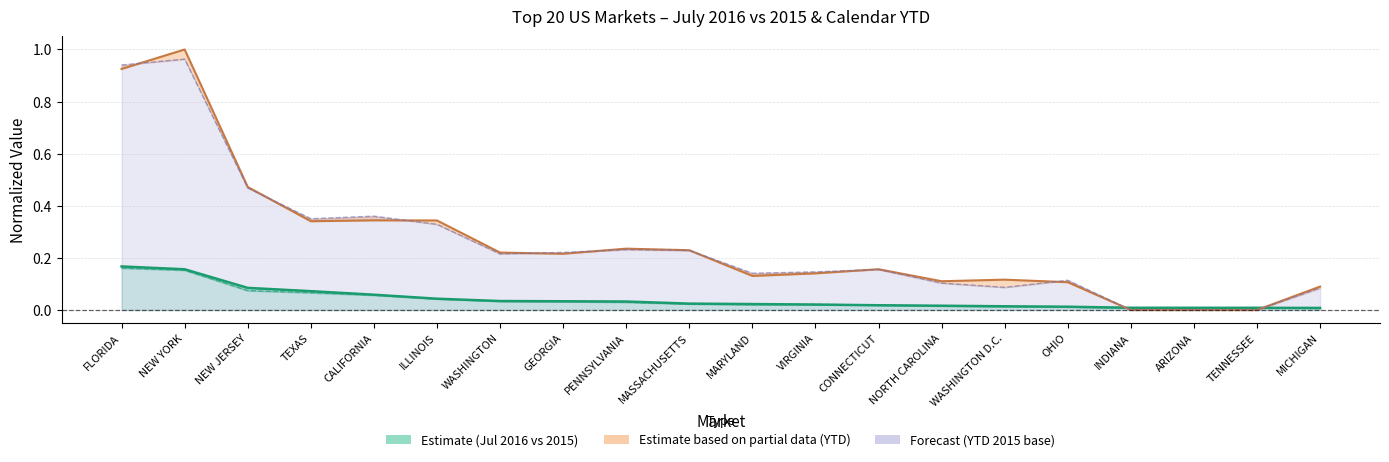

What is the maximum value shown in the chart?

1.0